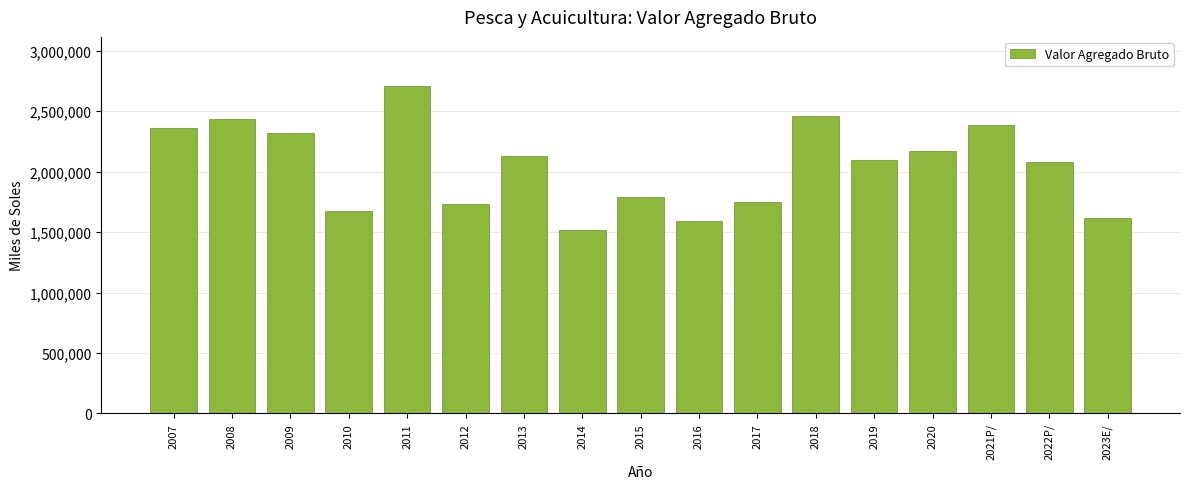

The chart shows a value of 2790750 at 2012. True or false?

False